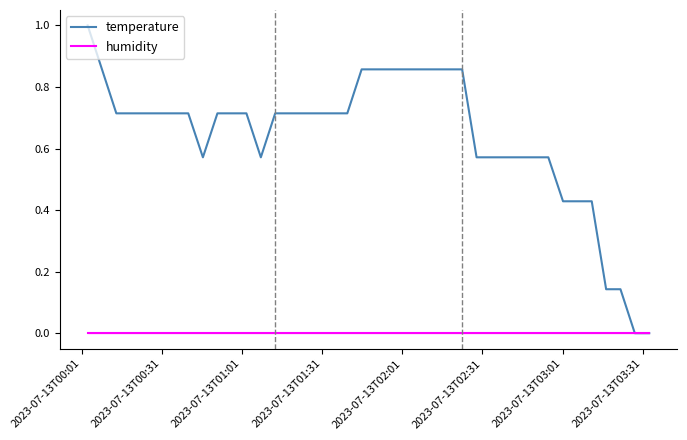

Rank the series by their average value, from highest to lowest.

temperature, humidity